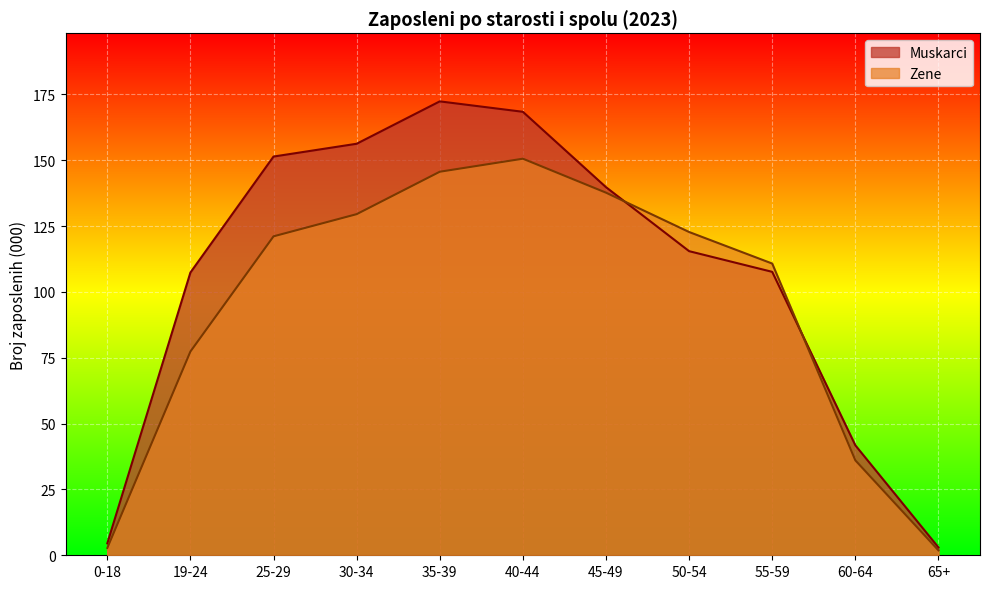

How many lines are shown in the chart?

2